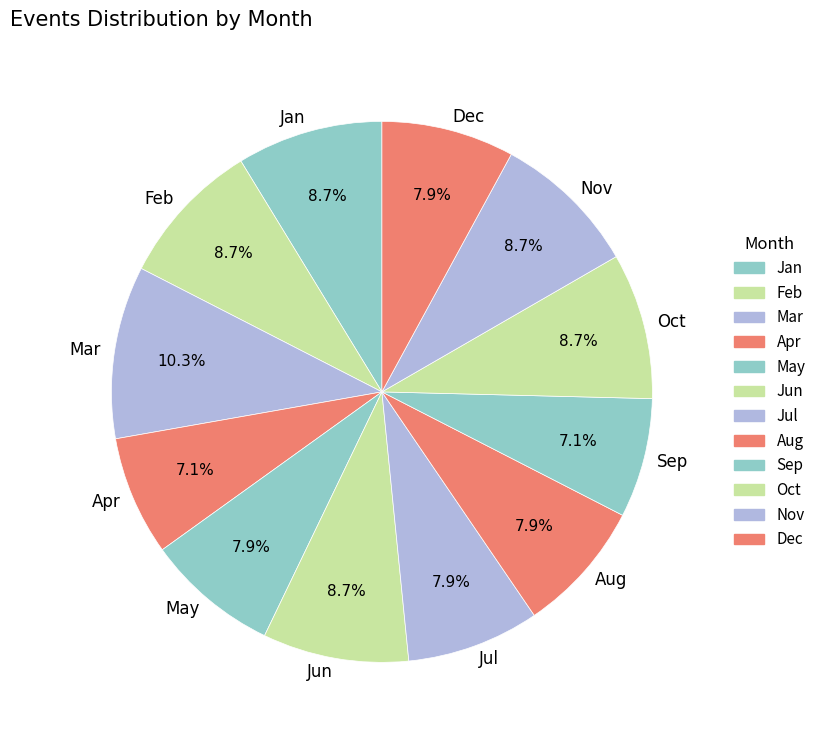

Which slice is the largest?

Mar